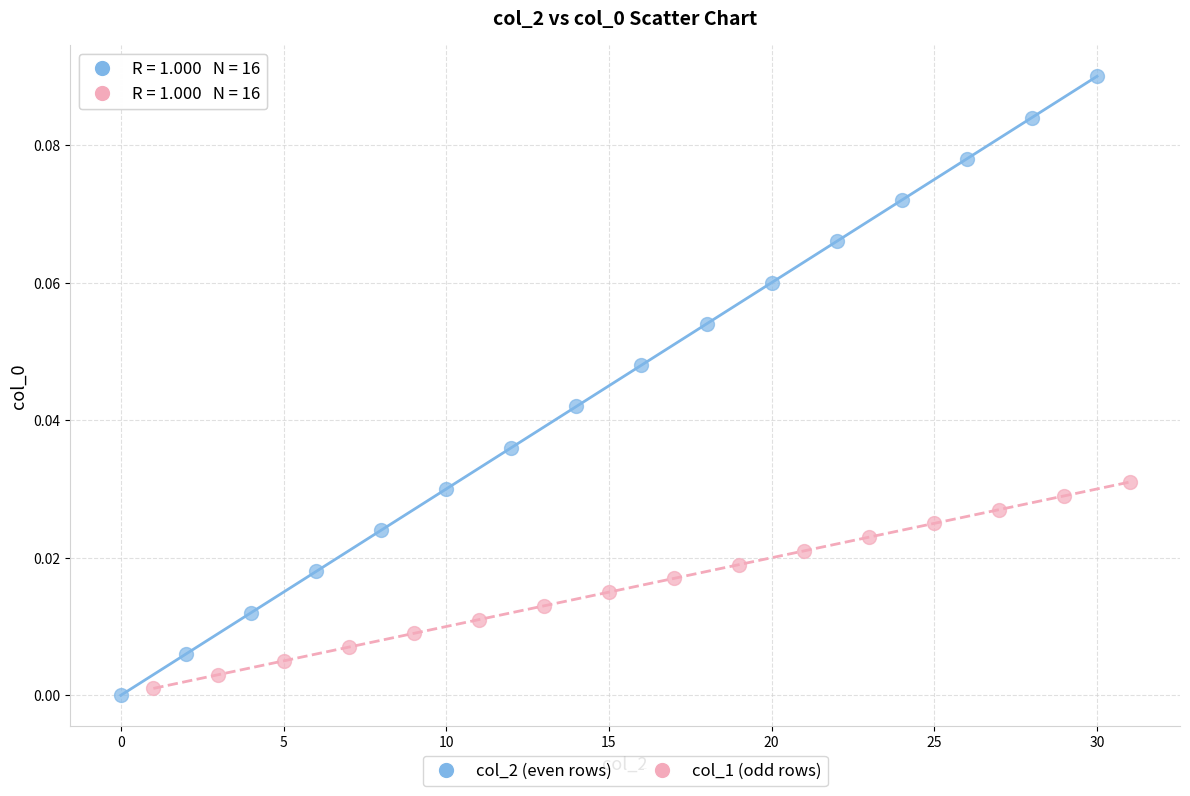

Which series reaches the minimum Y coordinate?

col_2 (even rows)